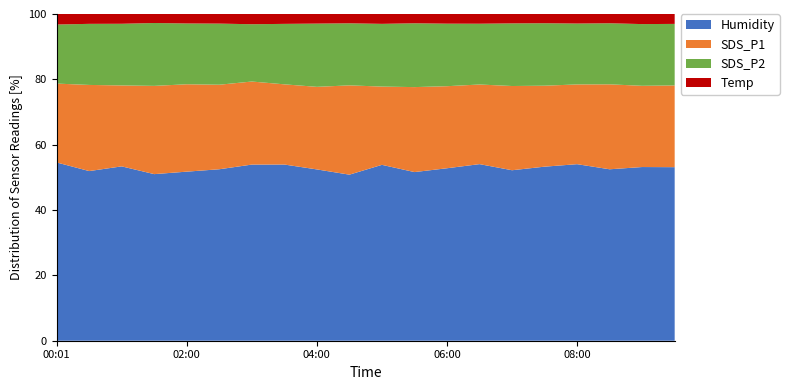

What is the minimum value for Humidity?

50.8